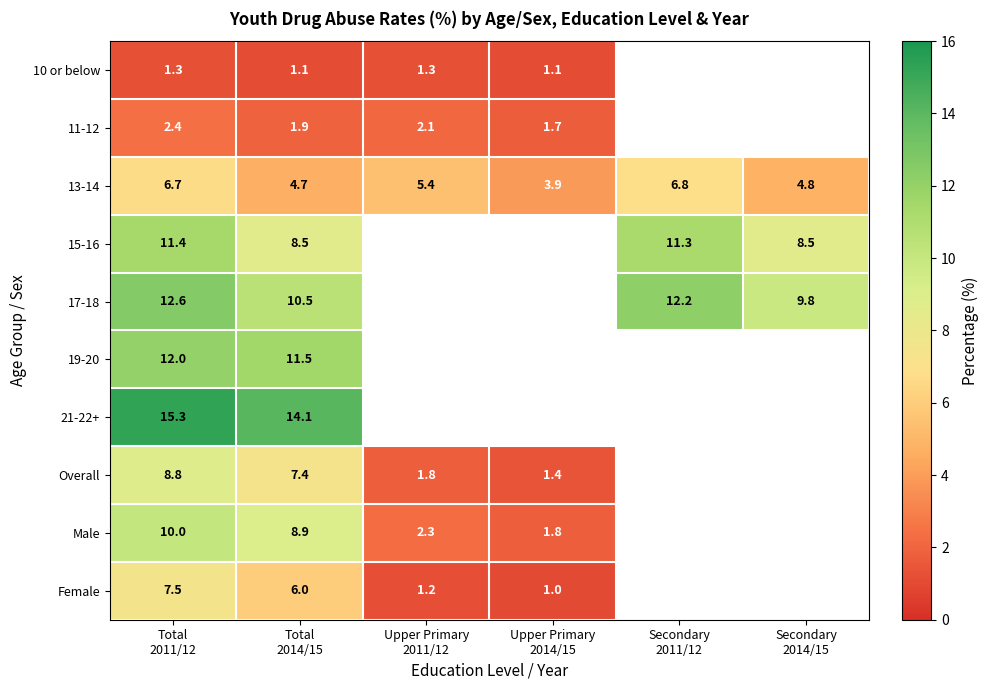

What is the highest value of the 13-14 series?

6.8